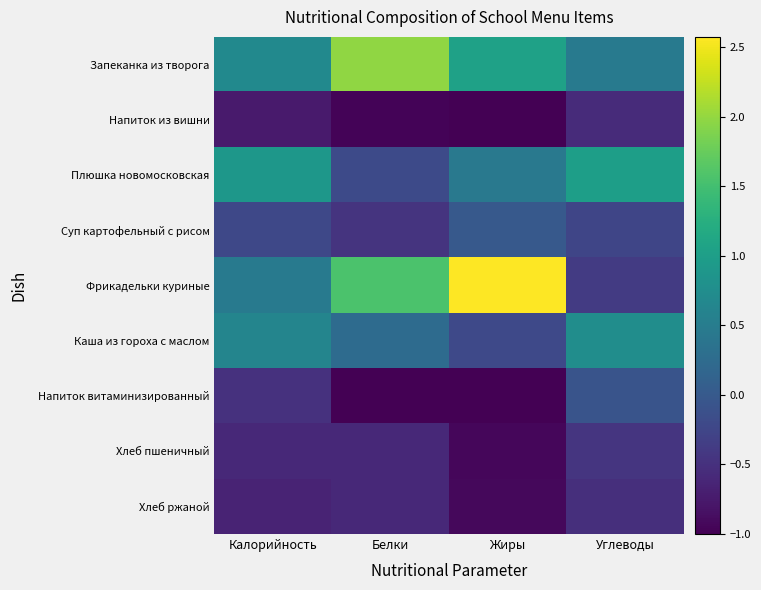

List the series in order of their peak value, lowest first.

Напиток из вишни, Хлеб ржаной, Хлеб пшеничный, Напиток витаминизированный, Суп картофельный с рисом, Каша из гороха с маслом, Плюшка новомосковская, Запеканка из творога, Фрикадельки куриные